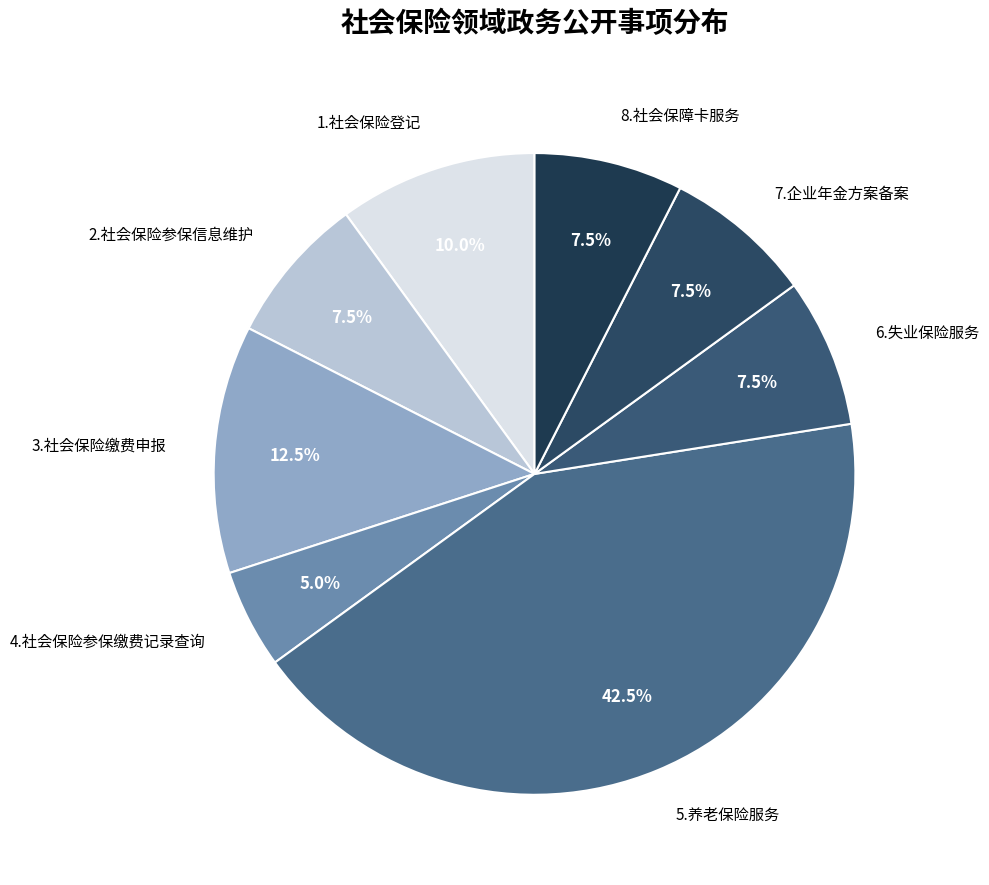

Does 8.社会保障卡服务 account for over 50% of the chart?

No